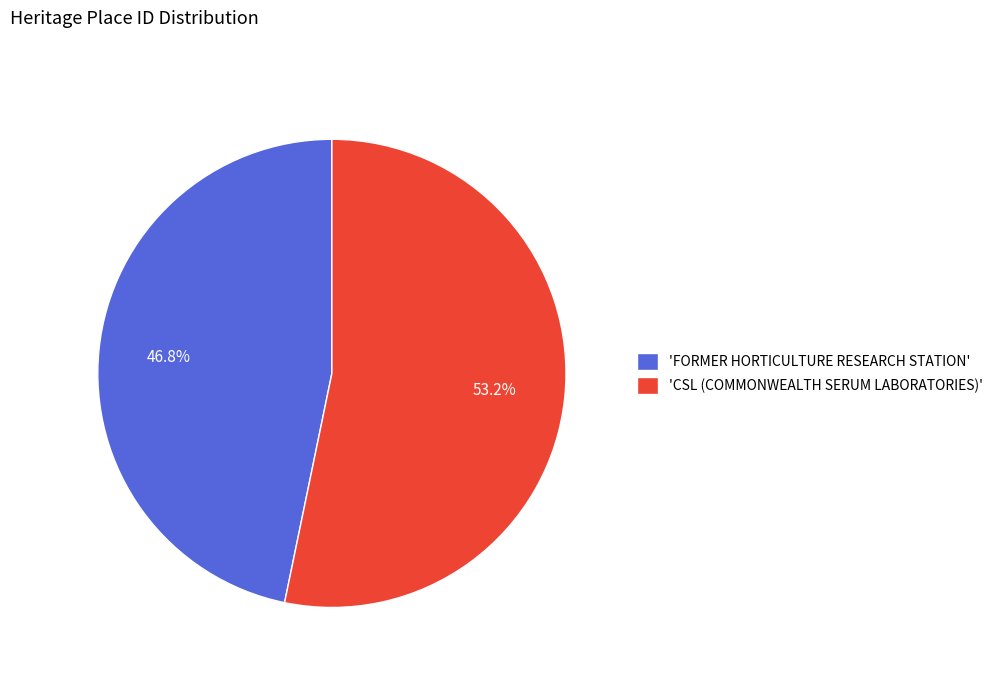

Is 'CSL (COMMONWEALTH SERUM LABORATORIES)' the majority of the pie?

Yes